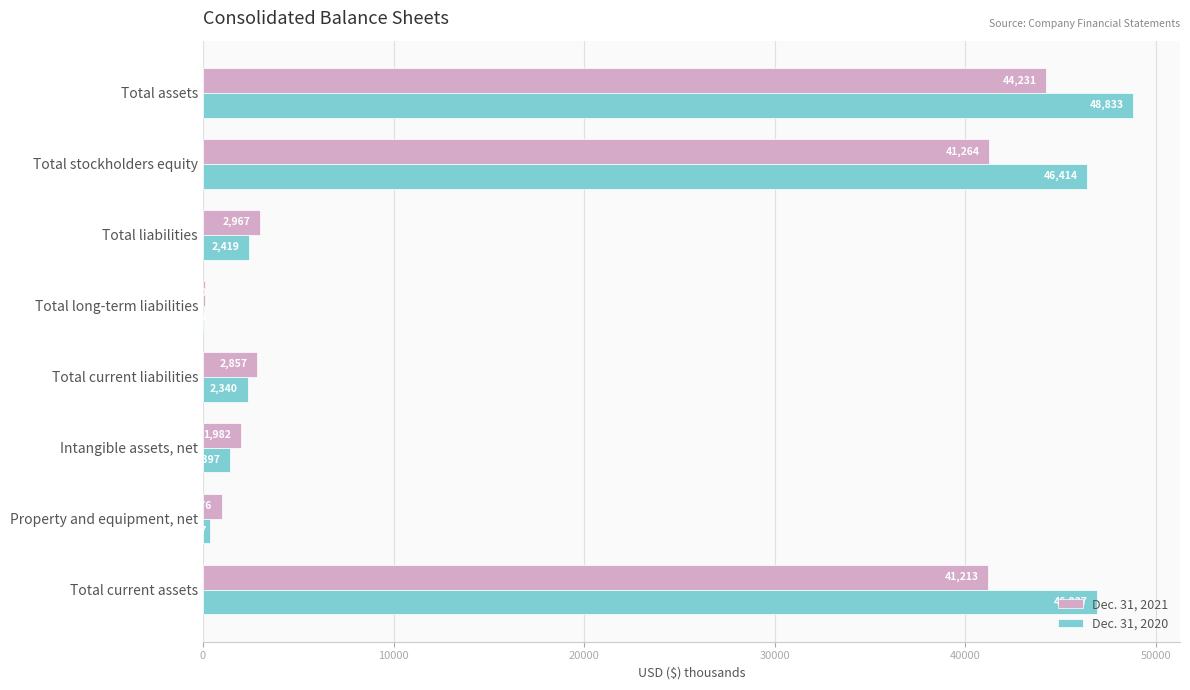

Read the Dec. 31, 2021 value at Intangible assets, net, to the nearest 10.

1980